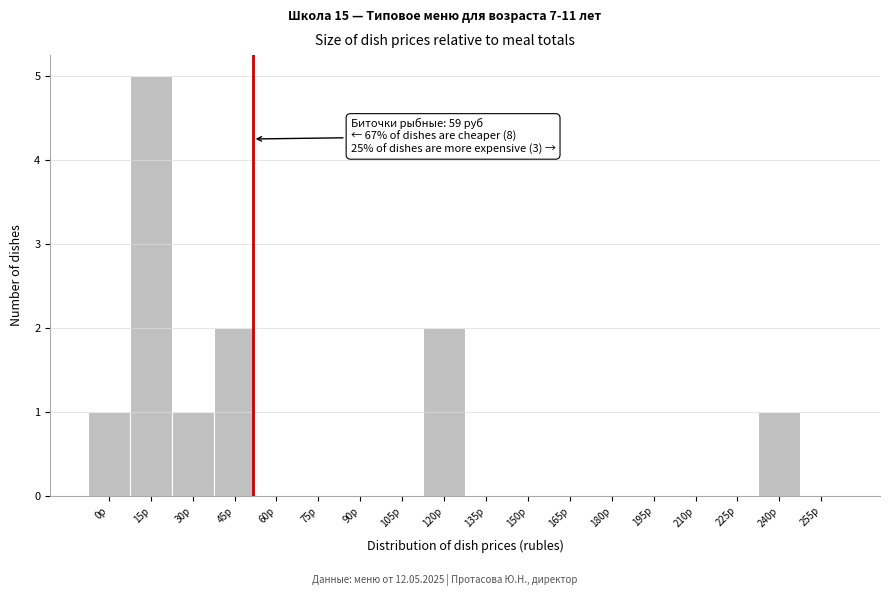

Reading left to right, list all the values displayed in this chart.

0р=1	15р=5	30р=1	45р=2	60р=0	75р=0	90р=0	105р=0	120р=2	135р=0	150р=0	165р=0	180р=0	195р=0	210р=0	225р=0	240р=1	255р=0